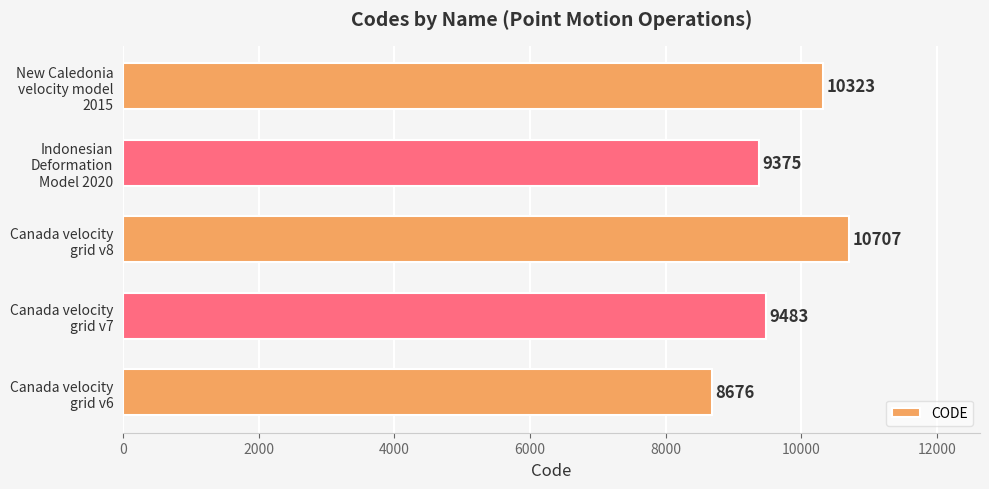

Reading bottom to top, extract all data points from this chart.

8676	9483	10707	9375	10323